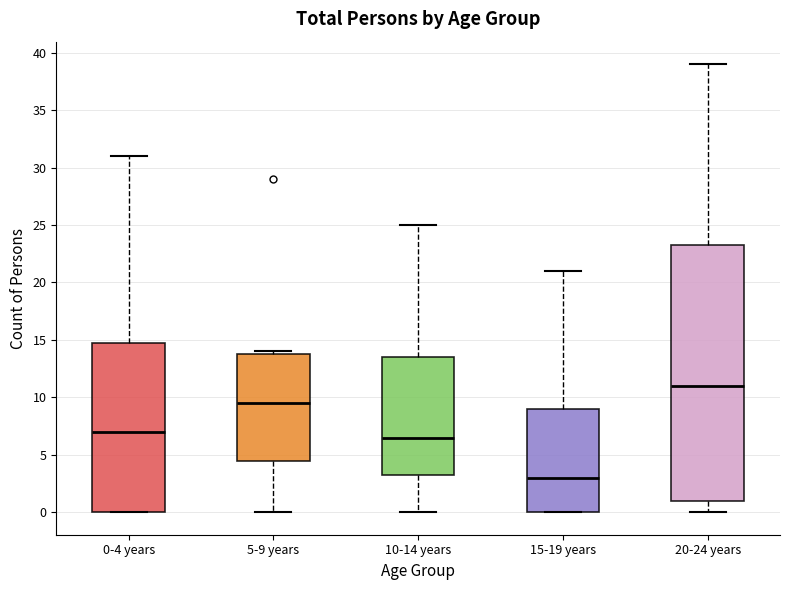

Which box is the tallest, from its lower edge to its upper edge?

20-24 years